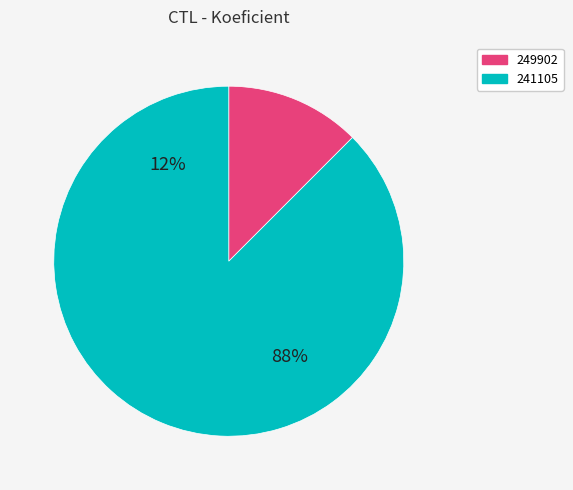

Do 241105 and 249902 together represent more than half of the pie?

Yes